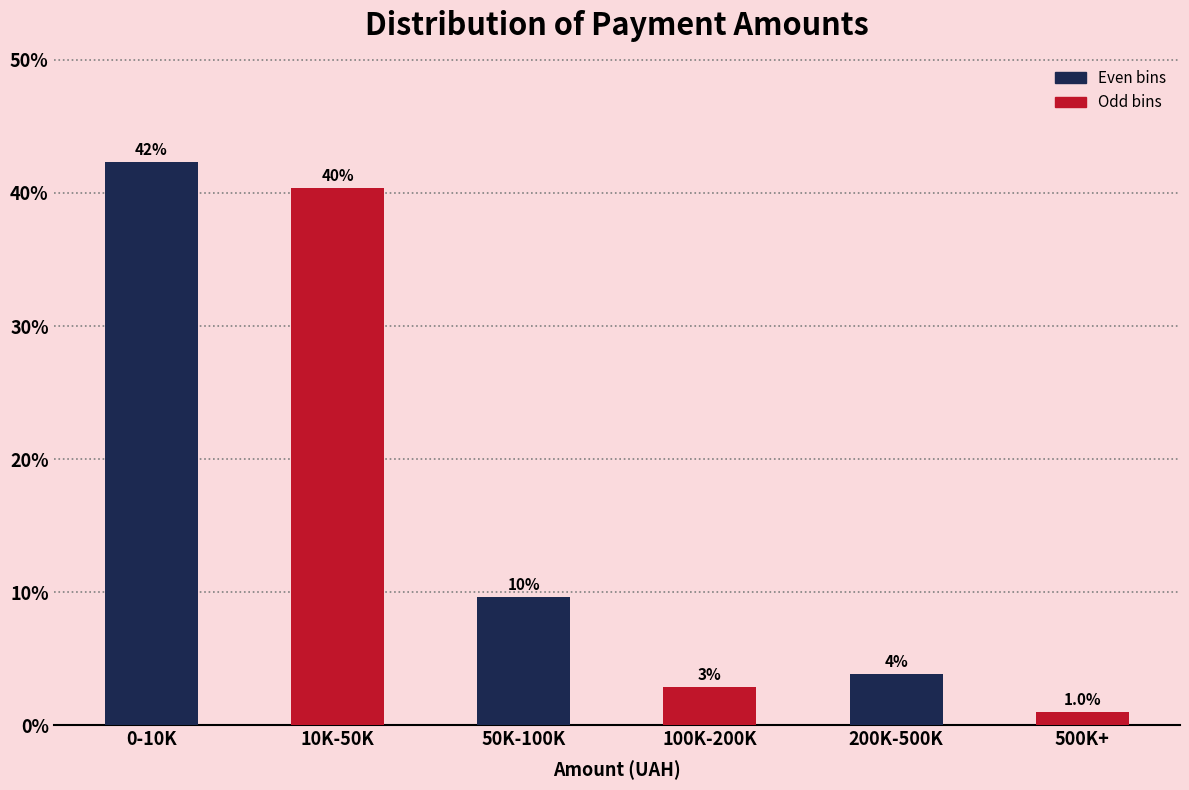

Does the chart contain any negative values?

No